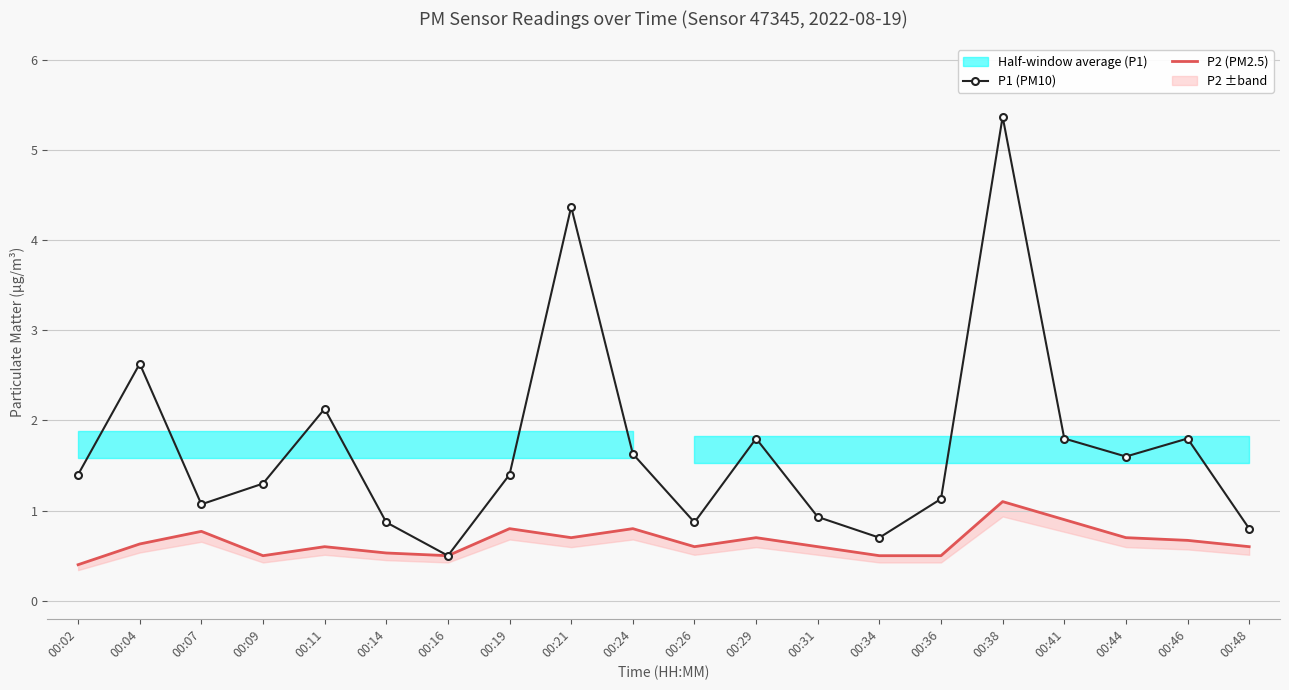

The value of P2 (PM2.5) at 00:04 is 1.0. True or false?

False